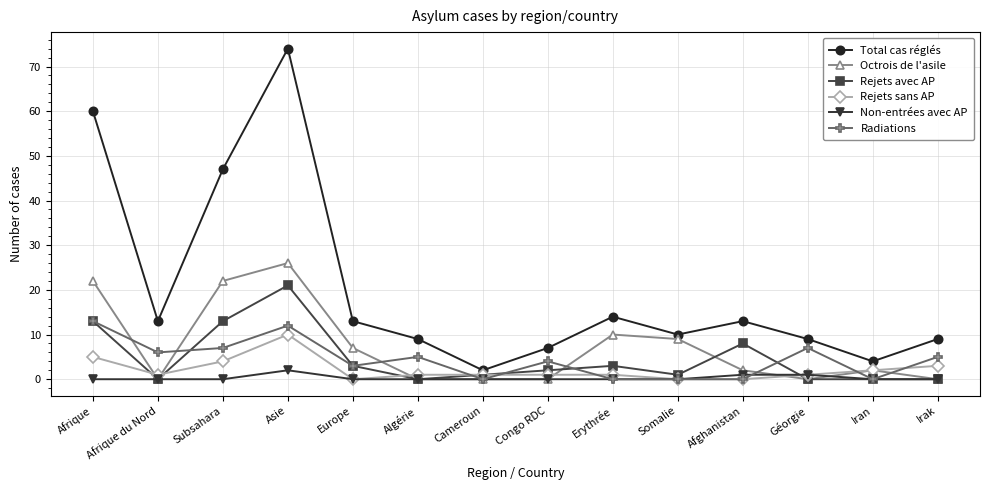

Which series has the widest spread of values?

Total cas réglés